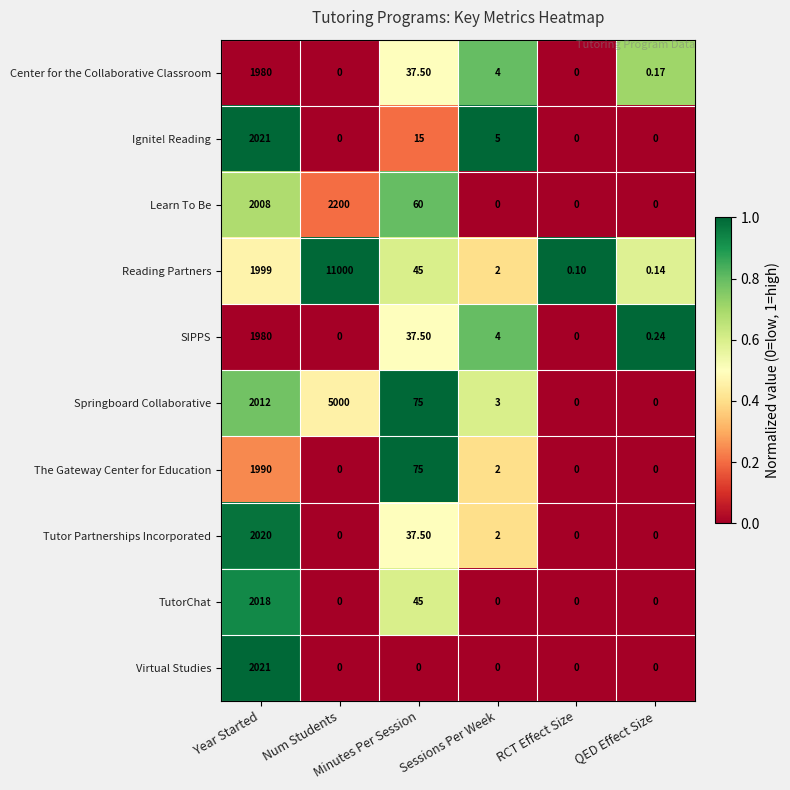

Which series has the largest range (max minus min)?

Reading Partners